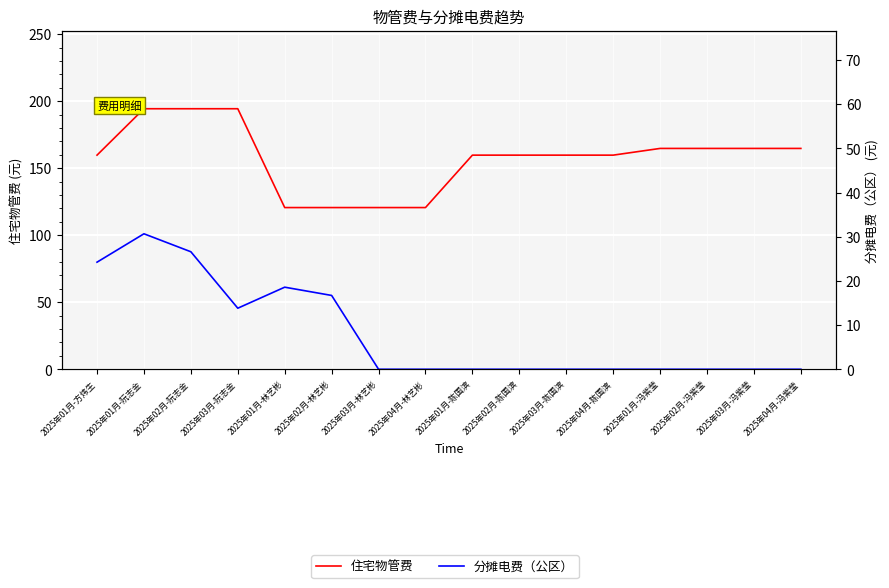

How many interior local valleys does the 分摊电费（公区） series have?

1